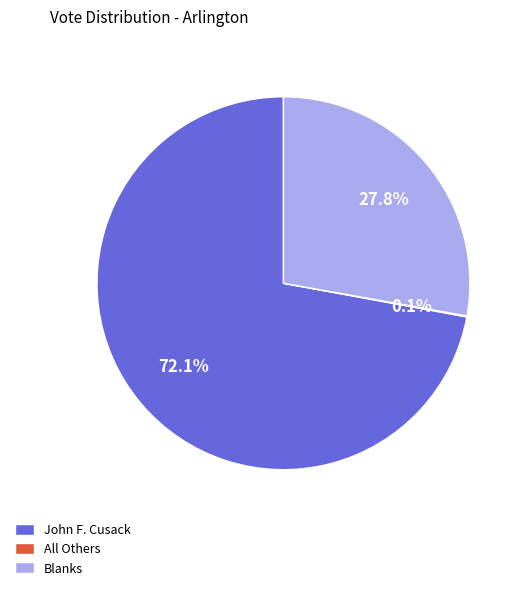

What is the majority slice?

John F. Cusack